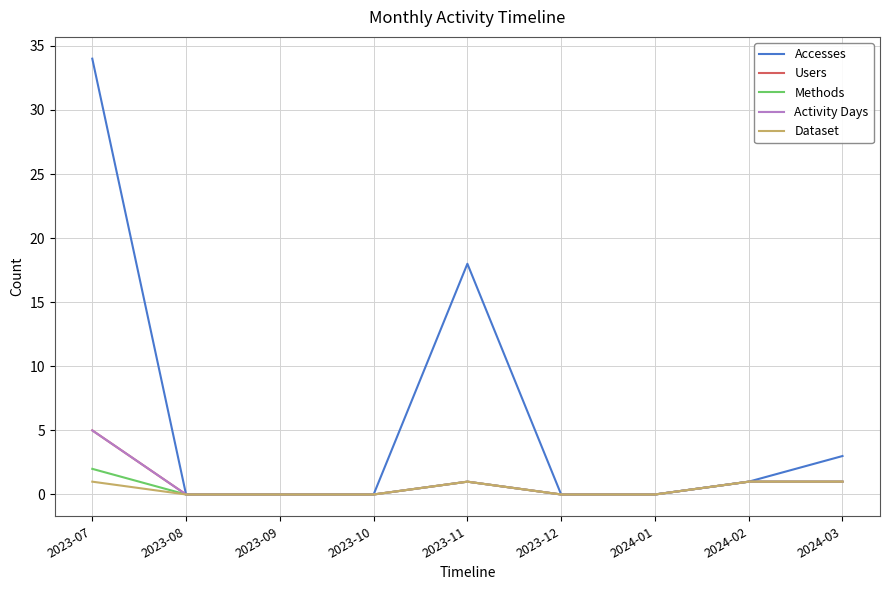

At which category is the sum across all series the highest?

2023-07